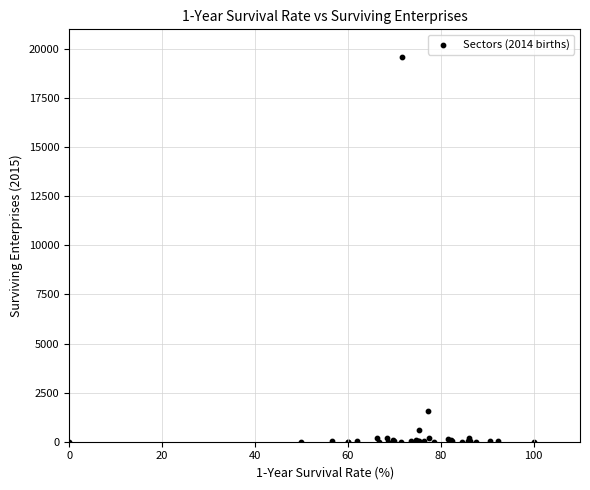

What Y value in the scatter plot is closest to 9799?

1570